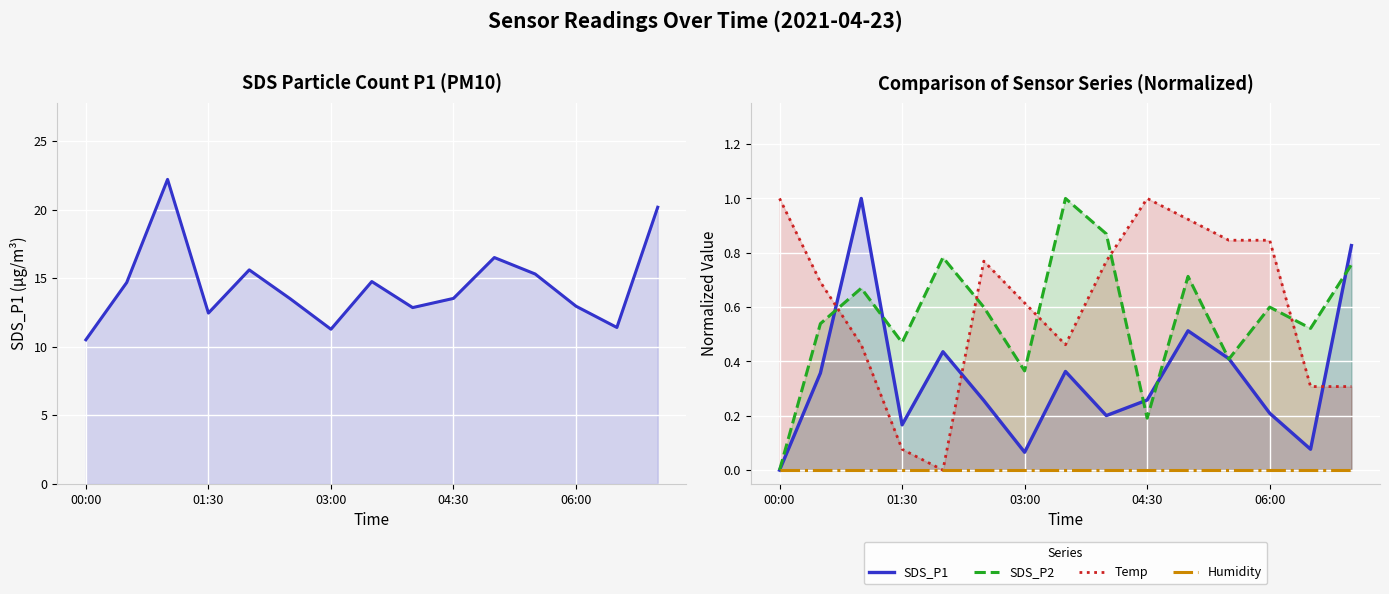

At which label does SDS_P2 reach its minimum?

00:00